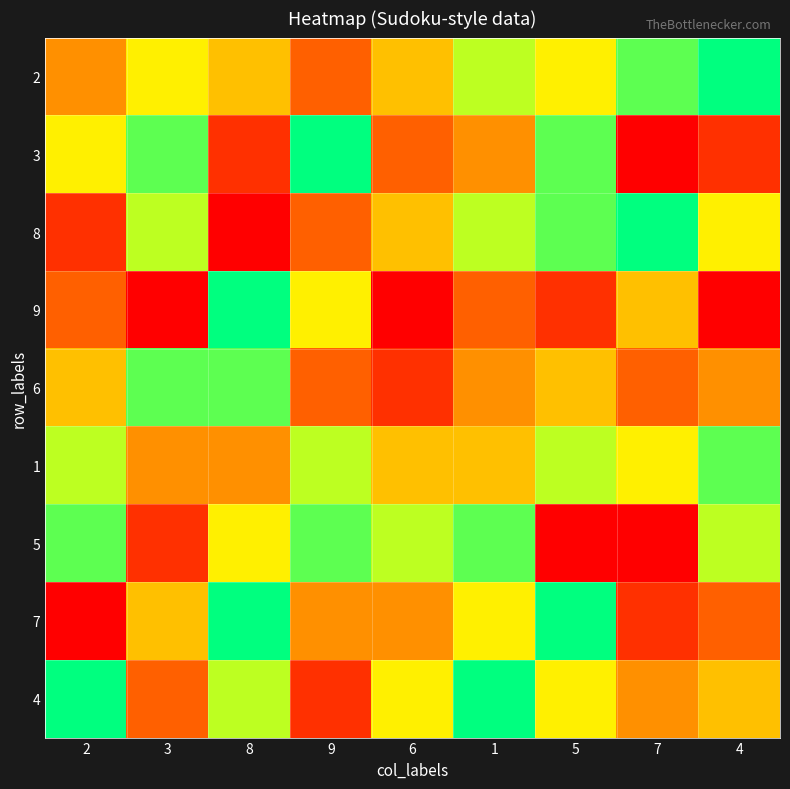

Which category has the lowest value across all series?

7